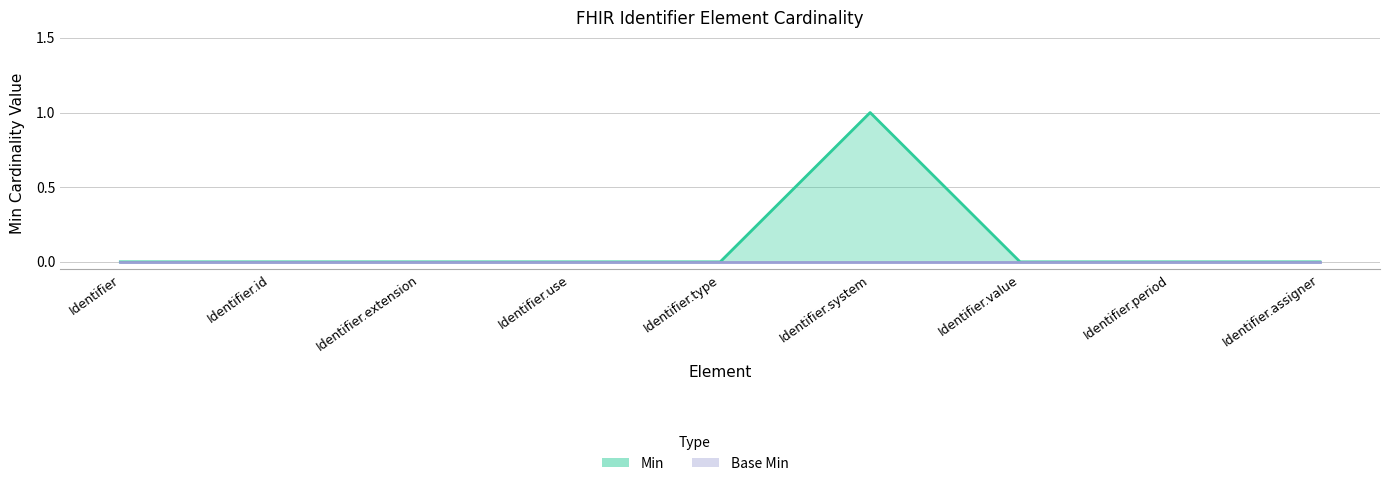

Reading right to left, transcribe all the data shown in this chart.

0	0	0	1	0	0	0	0	0